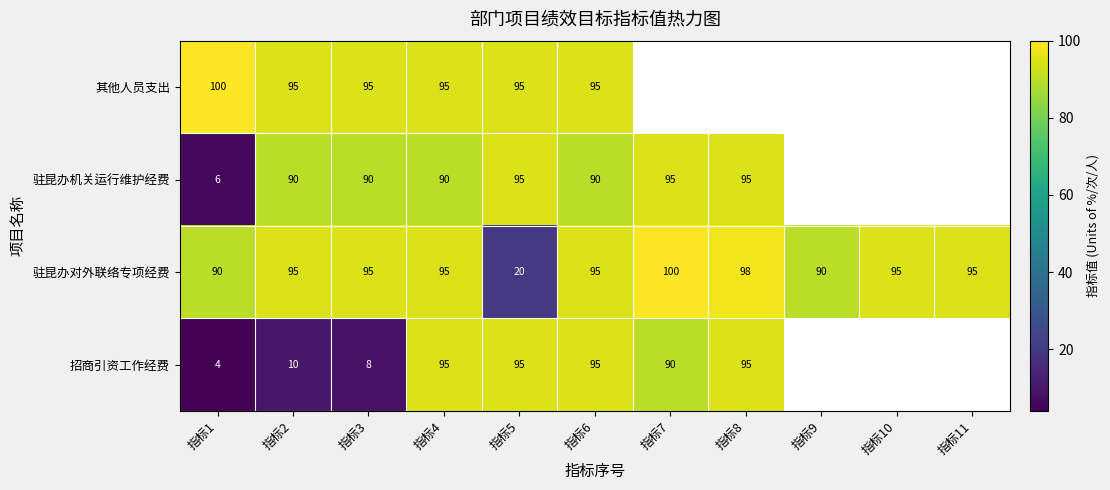

Which label corresponds to the largest value in the chart?

指标1